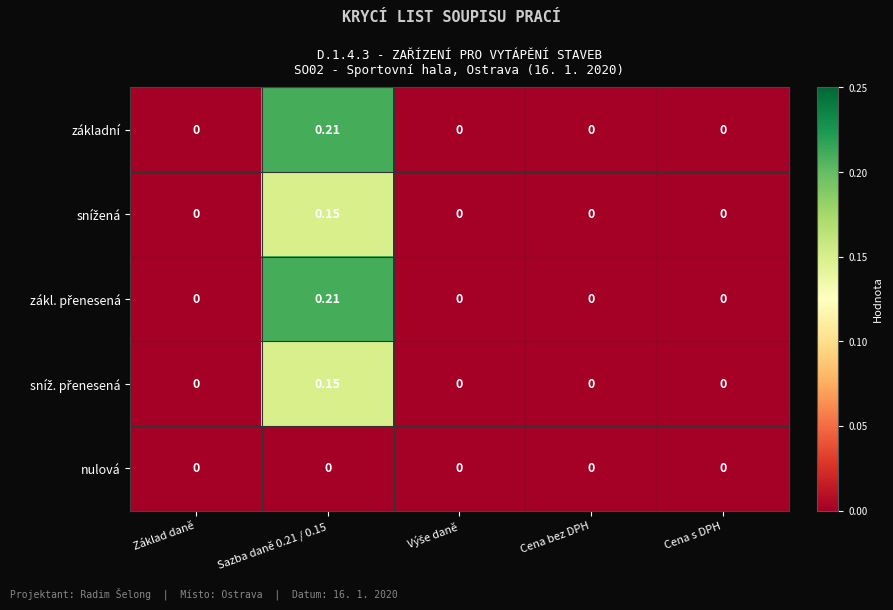

How many series are shown in this chart?

5